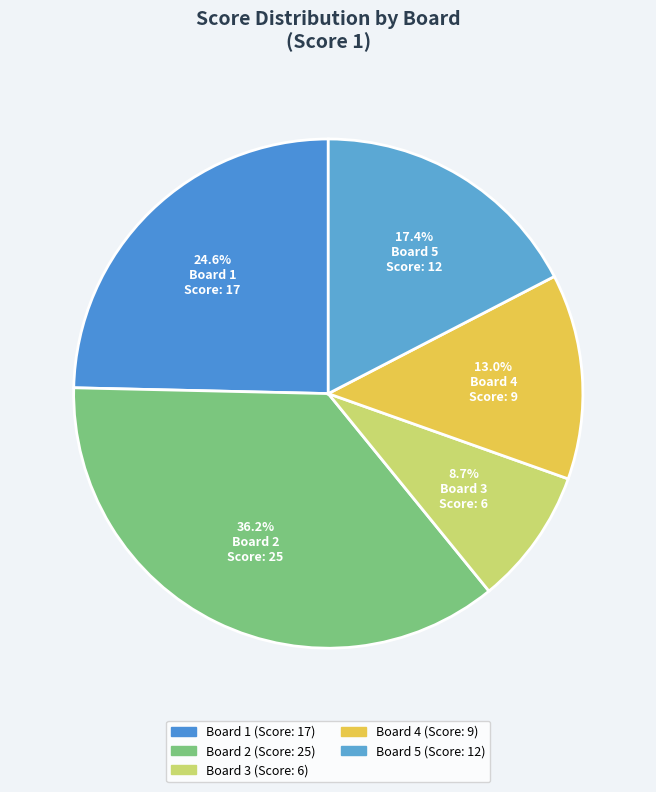

What is the largest slice in the pie chart?

Board 2